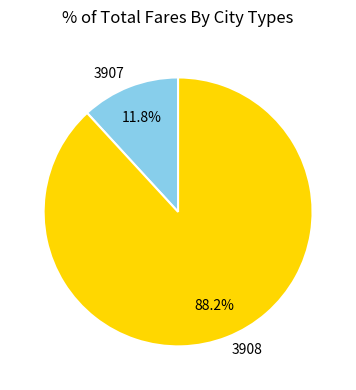

Is 3907 the majority of the pie?

No